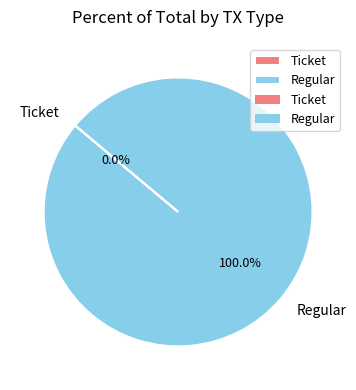

Do Regular and Ticket together represent more than half of the pie?

Yes